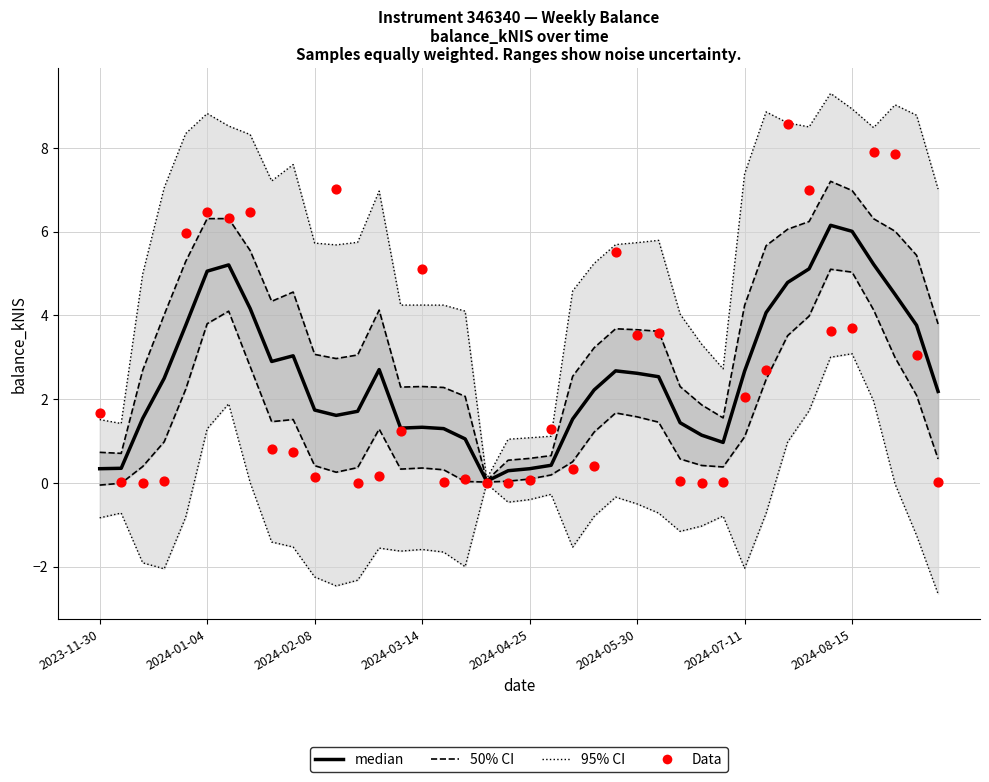

At how many categories does at least one series exceed 6?

19